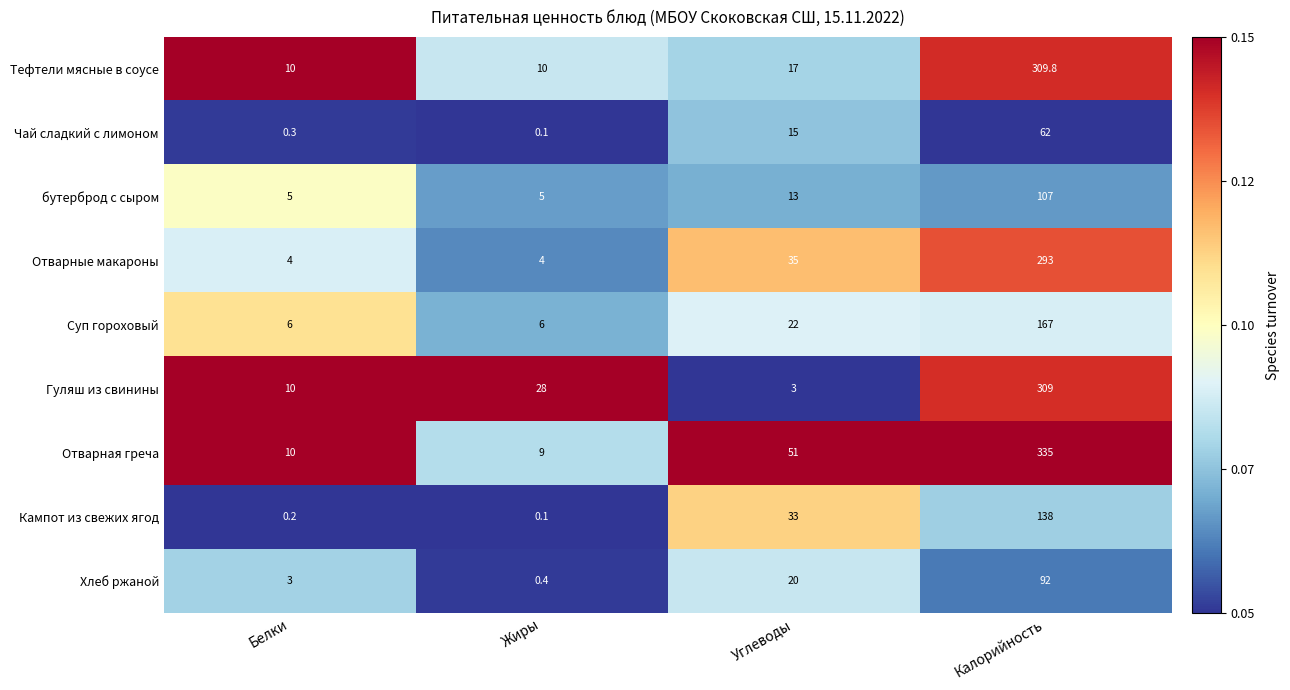

List the series in order of their peak value, lowest first.

Чай сладкий с лимоном, Хлеб ржаной, бутерброд с сыром, Кампот из свежих ягод, Суп гороховый, Отварные макароны, Гуляш из свинины, Тефтели мясные в соусе, Отварная греча